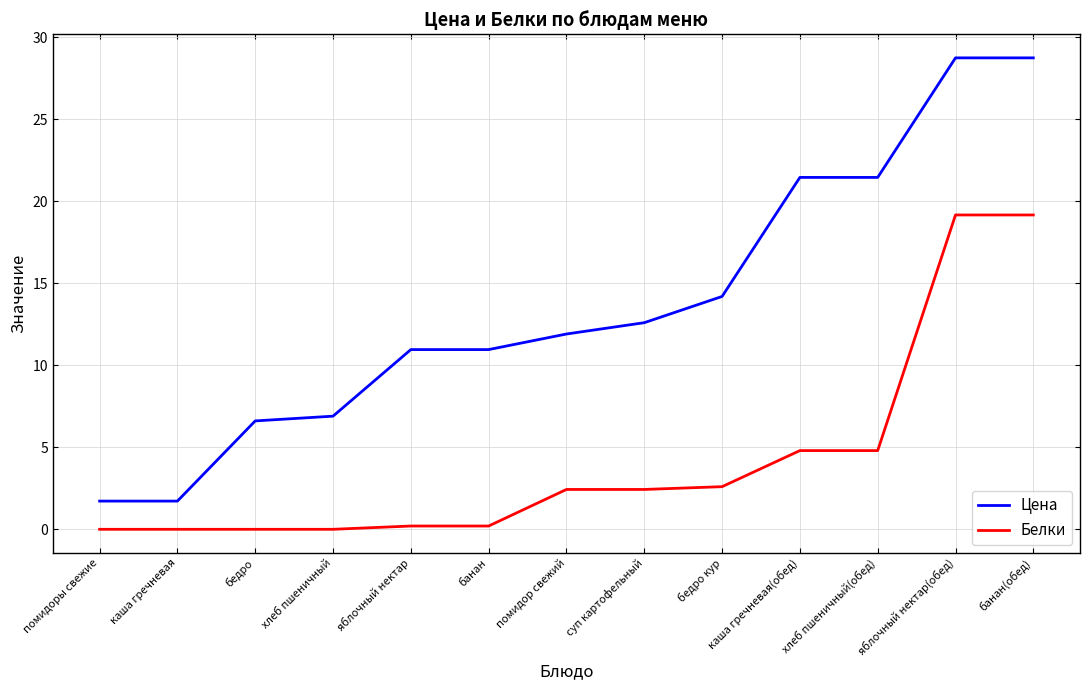

Is the value of Цена at помидоры свежие greater than the value of Белки at бедро?

Yes